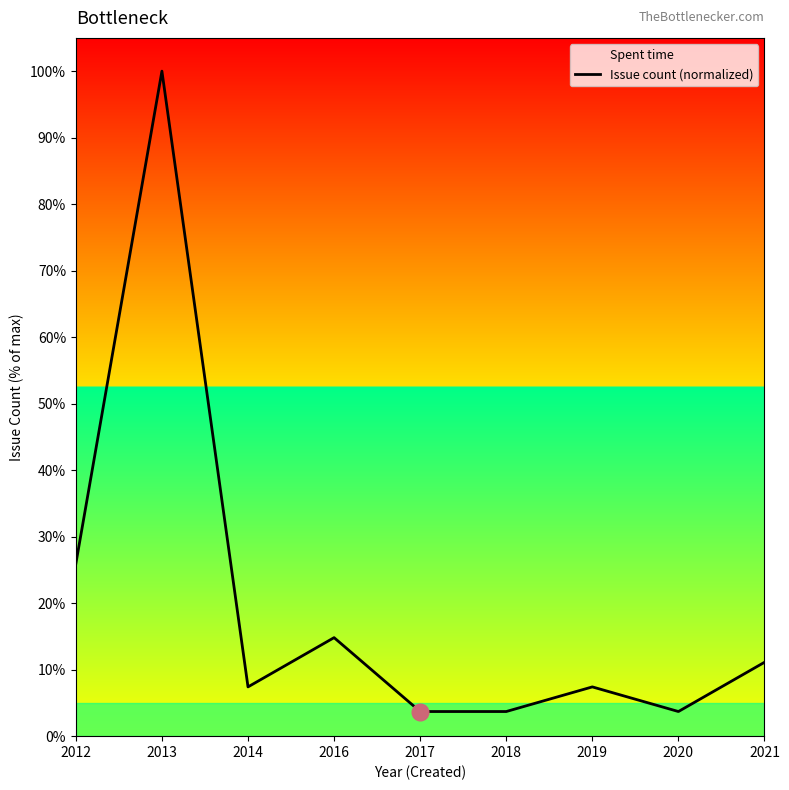

How many values are below 7?

3